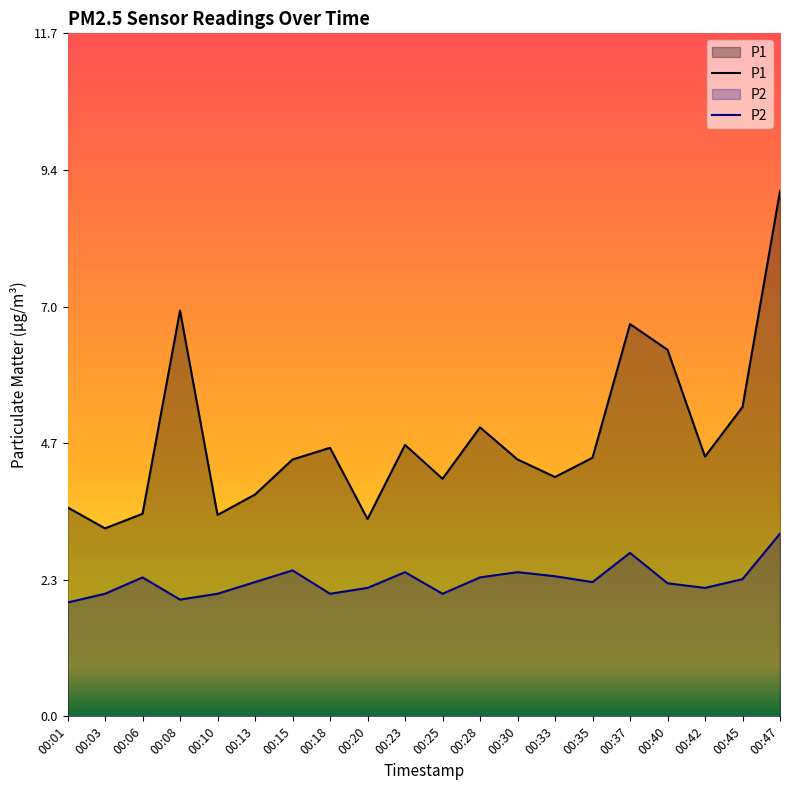

List the labels in order of P1 value, smallest first.

00:03, 00:20, 00:10, 00:06, 00:01, 00:13, 00:25, 00:33, 00:15, 00:30, 00:35, 00:42, 00:18, 00:23, 00:28, 00:45, 00:40, 00:37, 00:08, 00:47